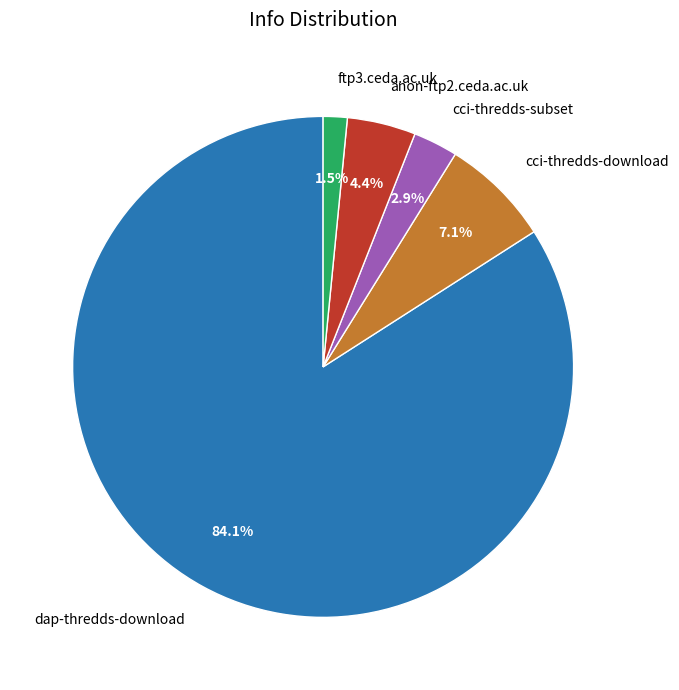

Which slice is the largest?

dap-thredds-download